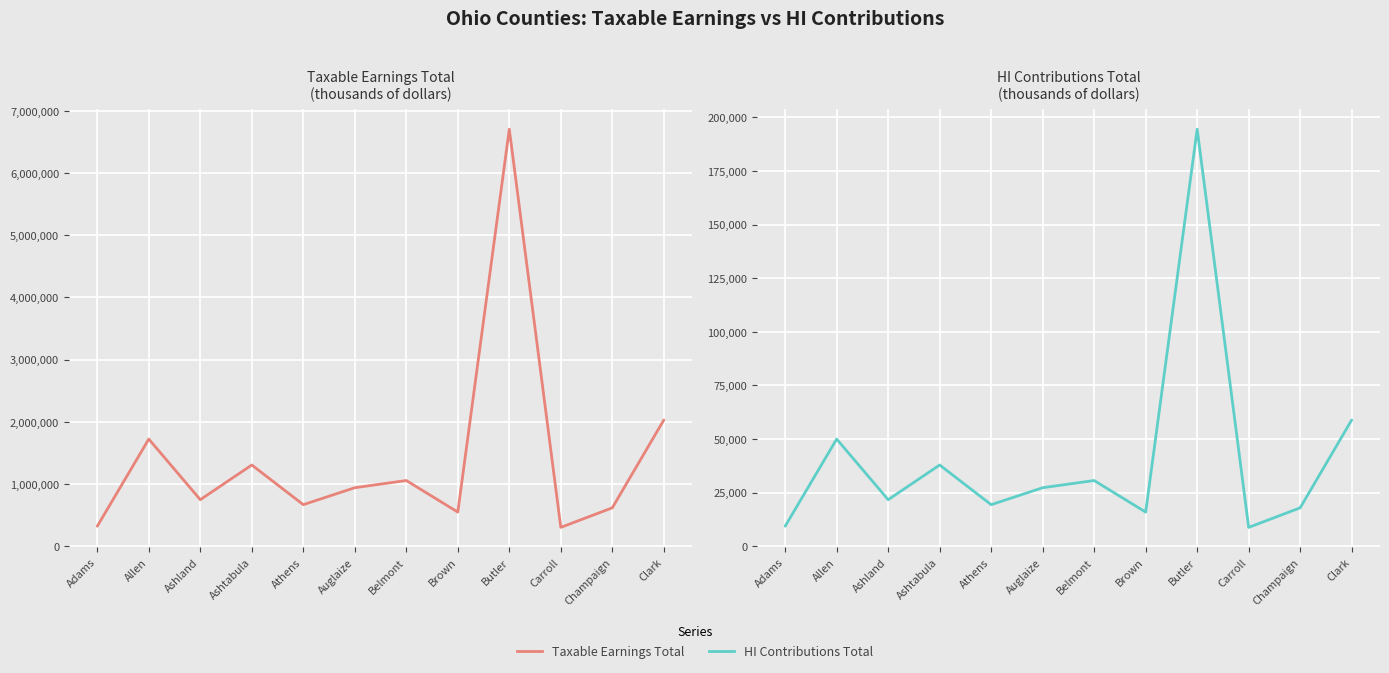

The value of HI Contributions Total at Belmont is 30676. True or false?

True